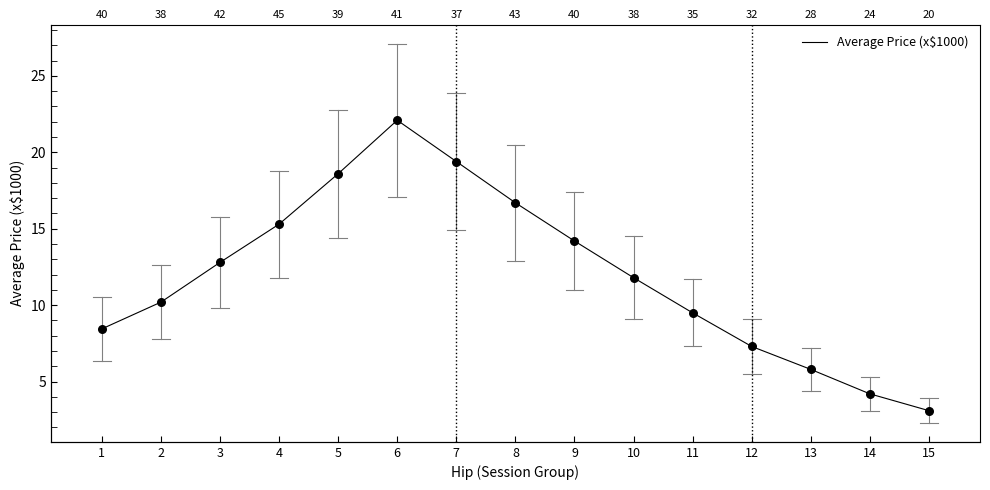

What is the change in value from 1 to 8?

+8.2